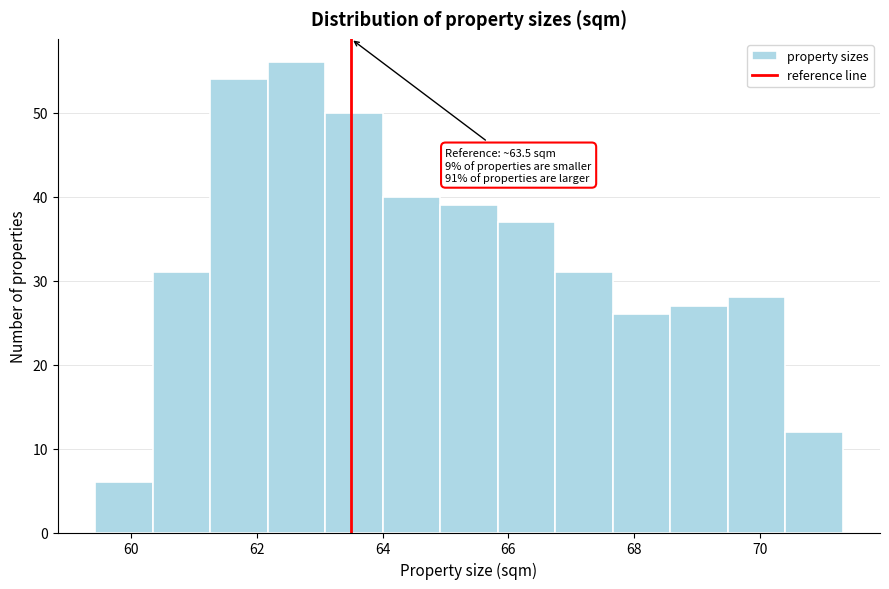

Which range on the x-axis has the tallest bar?

62.2 to 63.0